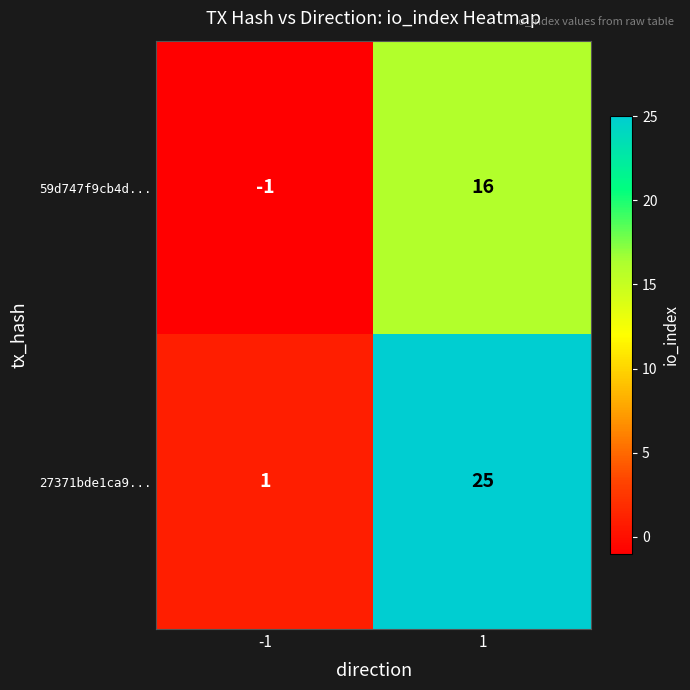

Which series changed the most between -1 and 1?

27371bde1ca9...